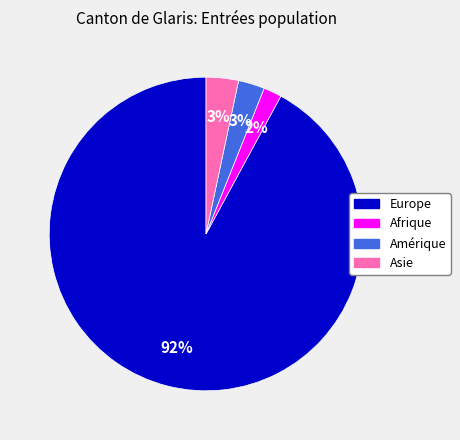

How many slices are in this pie chart?

4